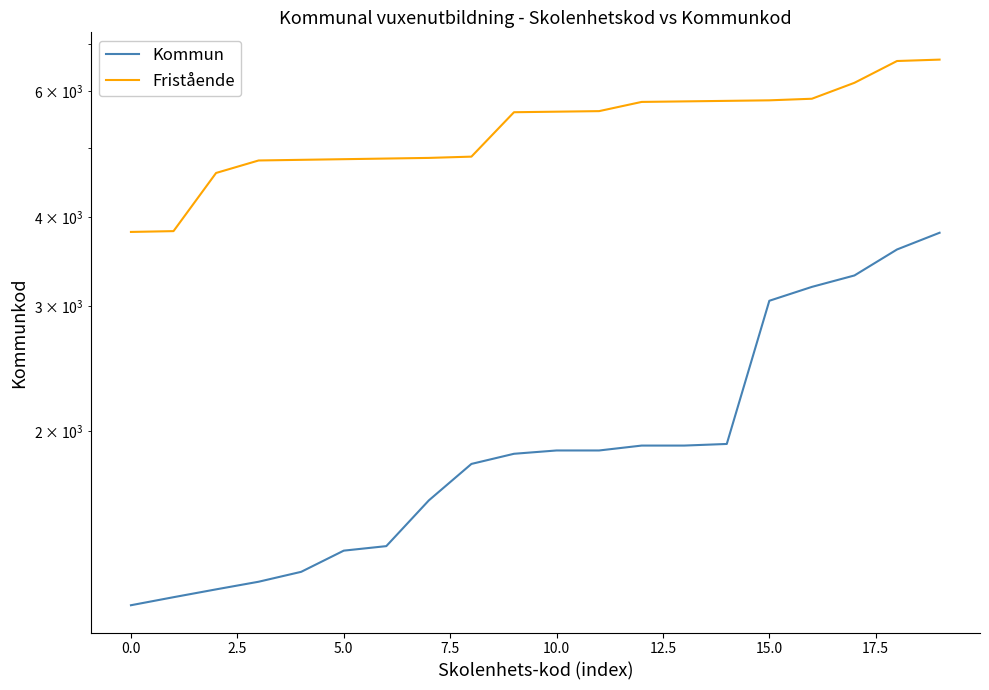

Reading right to left, list all the values displayed in this chart.

Kommun: 3800	3600	3310	3190	3050	1920	1910	1910	1880	1880	1860	1800	1600	1380	1360	1270	1230	1200	1170	1140
Fristående: 6650	6620	6170	5860	5830	5820	5810	5800	5630	5620	5610	4860	4840	4830	4820	4810	4800	4610	3820	3810